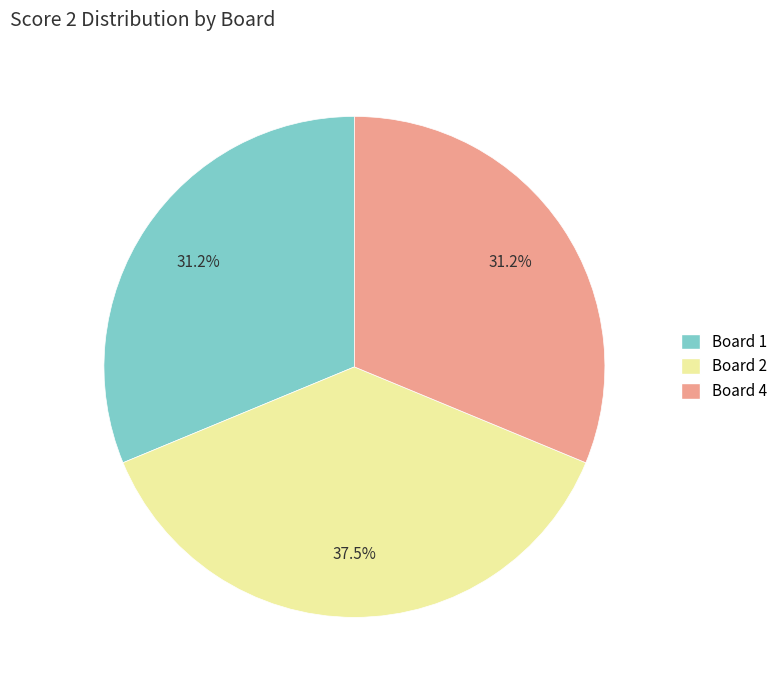

Is there a majority slice in this chart?

No